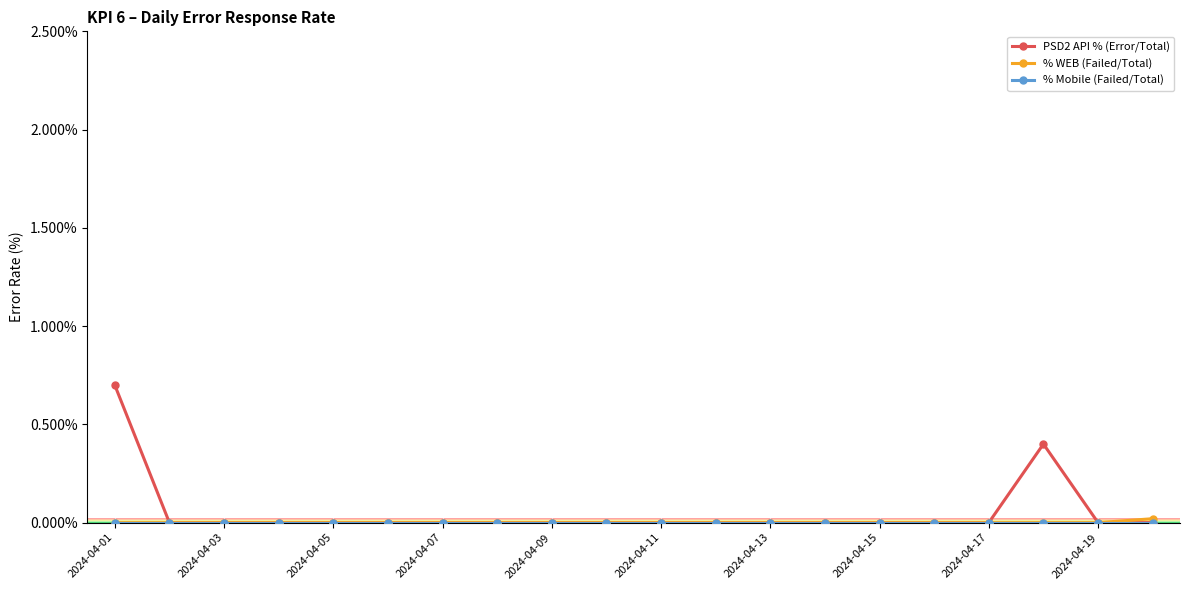

What is the greatest value displayed?

0.7